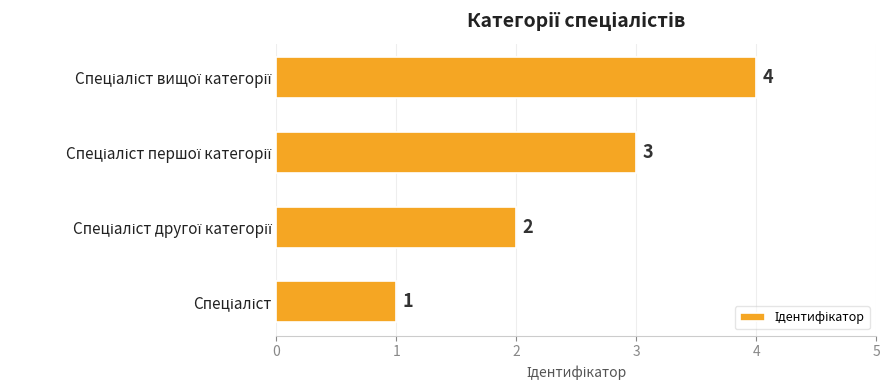

What is the sum of all values?

10